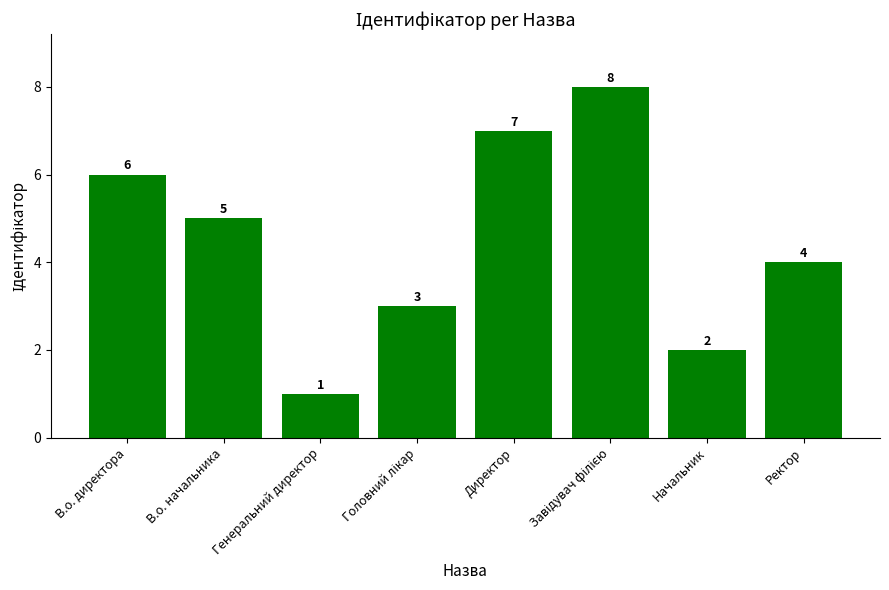

The chart shows a value of 3 at Начальник. True or false?

False